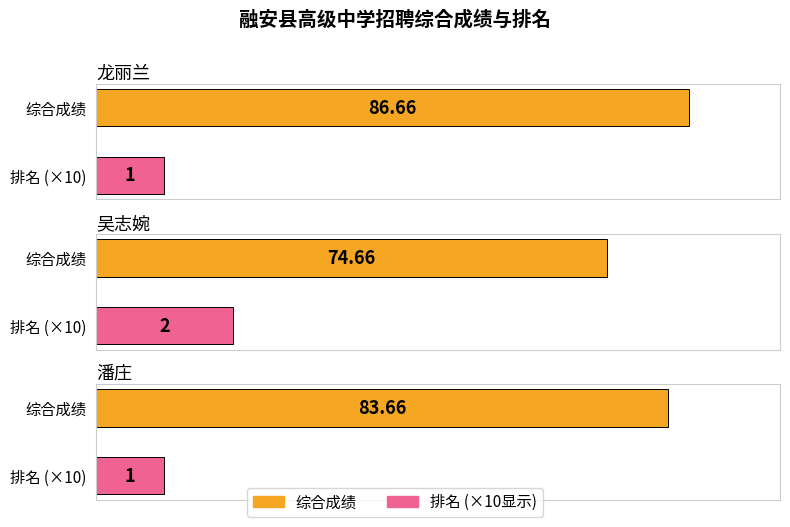

How many bars are there in each group?

2